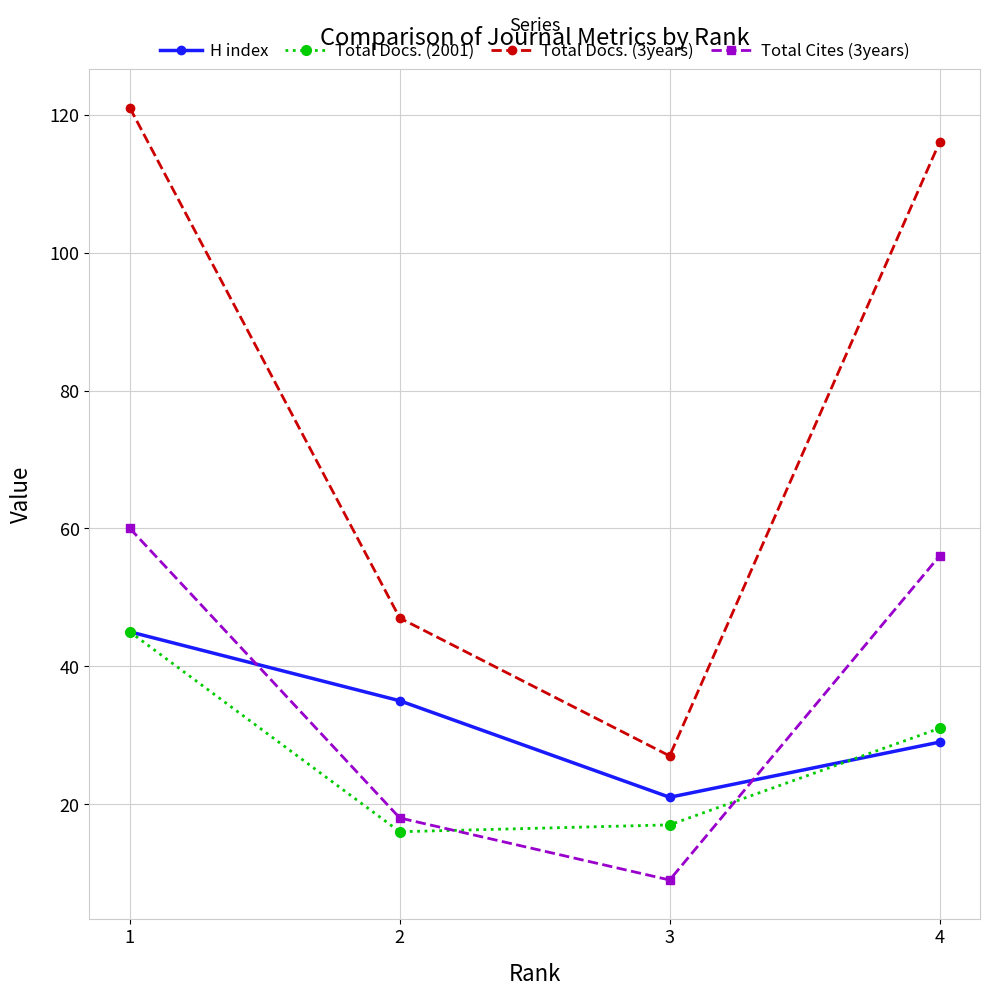

Is the value of Total Docs. (2001) at 4 greater than the value of Total Cites (3years) at 1?

No